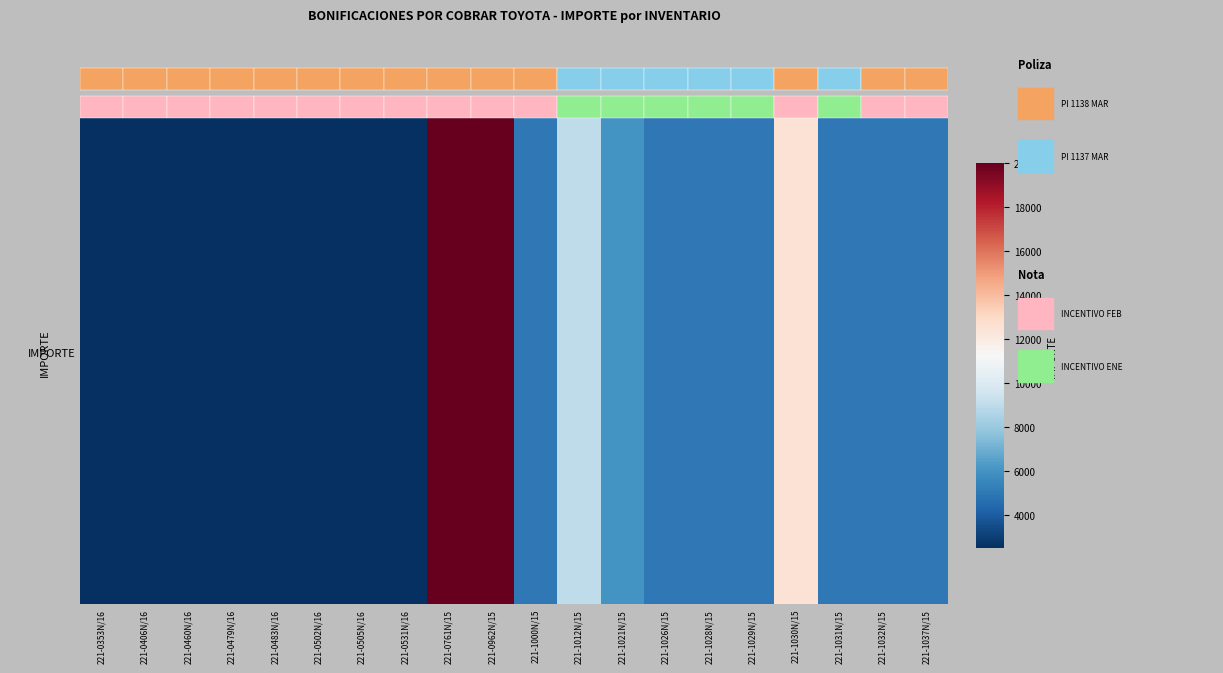

Reading left to right, list all the values displayed in this chart.

2500	2500	2500	2500	2500	2500	2500	2500	20000	20000	5000	9000	6000	5000	5000	5000	12500	5000	5000	5000